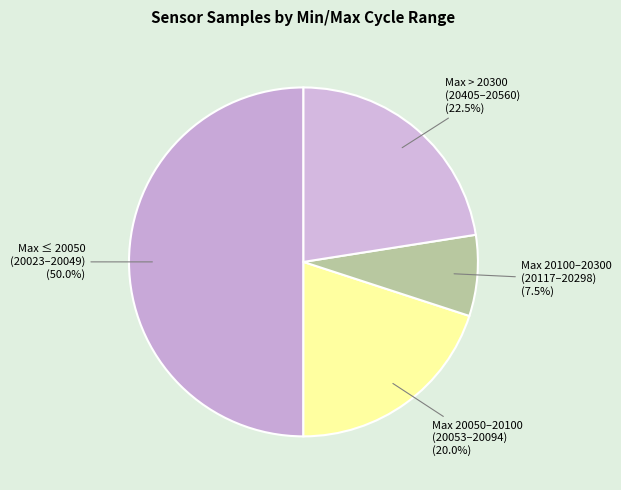

Rank the categories by value from lowest to highest.

Max 20100–20300 (20117–20298) (7.5%), Max 20050–20100 (20053–20094) (20.0%), Max > 20300 (20405–20560) (22.5%), Max ≤ 20050 (20023–20049) (50.0%)